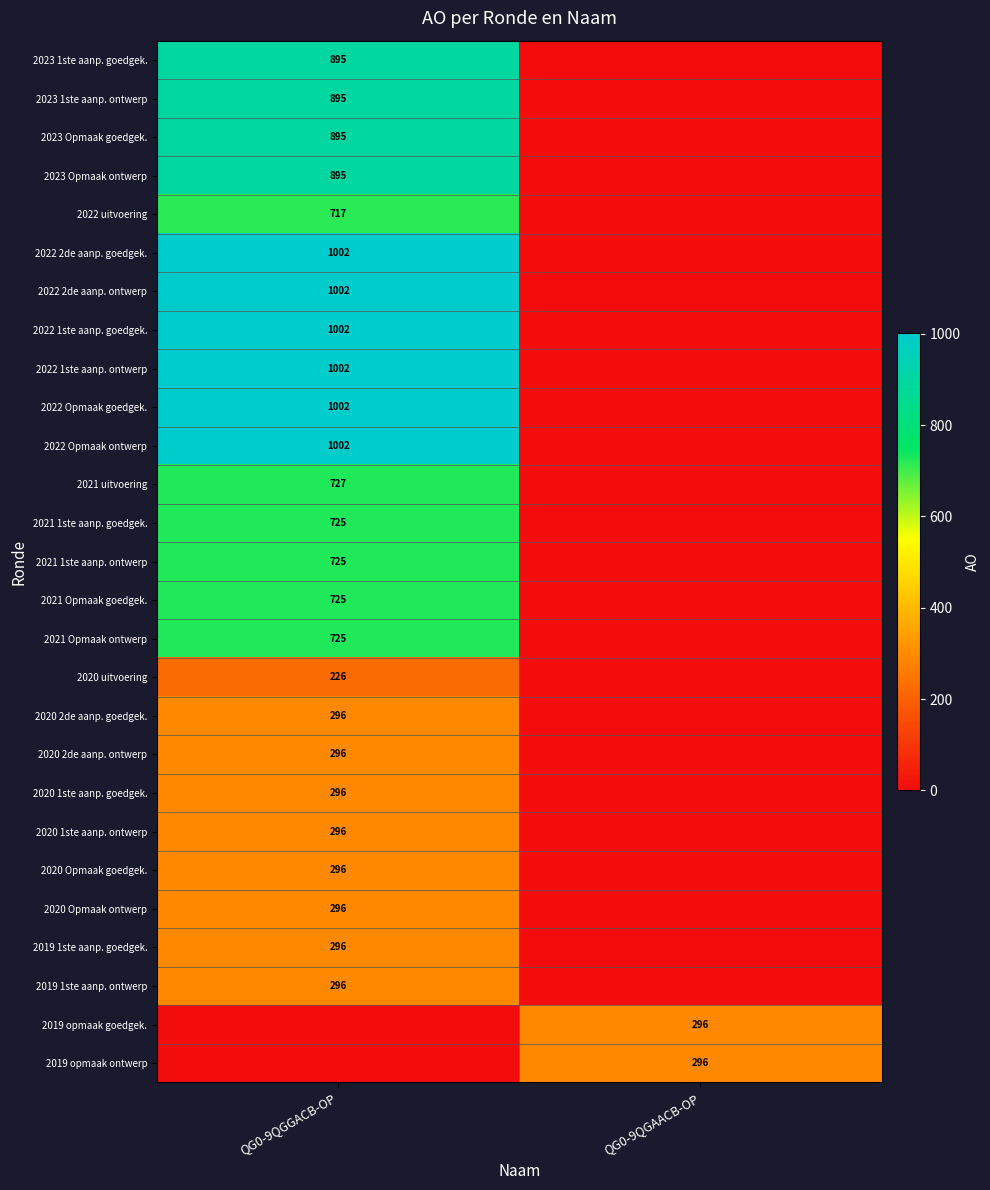

Is the value of 2021 1ste aanp. goedgek. at QG0-9QGGACB-OP greater than the value of 2022 uitvoering at QG0-9QGGACB-OP?

Yes